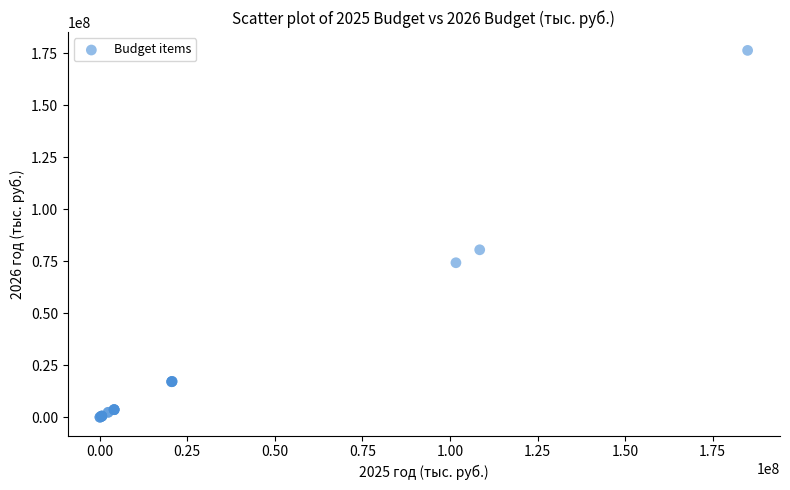

What Y value in the scatter plot is closest to 88248215?

80562300.0